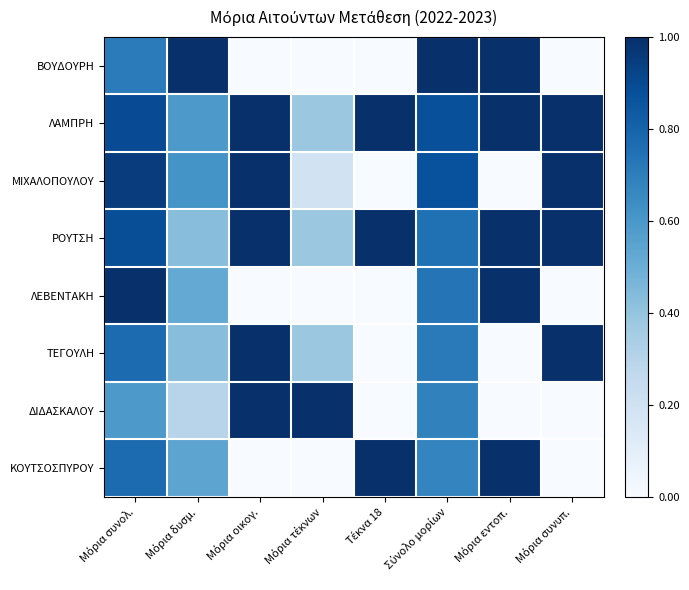

Rank the series at Μόρια συνυπ. from lowest to highest value.

ΒΟΥΔΟΥΡΗ, ΛΕΒΕΝΤΑΚΗ, ΔΙΔΑΣΚΑΛΟΥ, ΚΟΥΤΣΟΣΠΥΡΟΥ, ΛΑΜΠΡΗ, ΜΙΧΑΛΟΠΟΥΛΟΥ, ΡΟΥΤΣΗ, ΤΕΓΟΥΛΗ